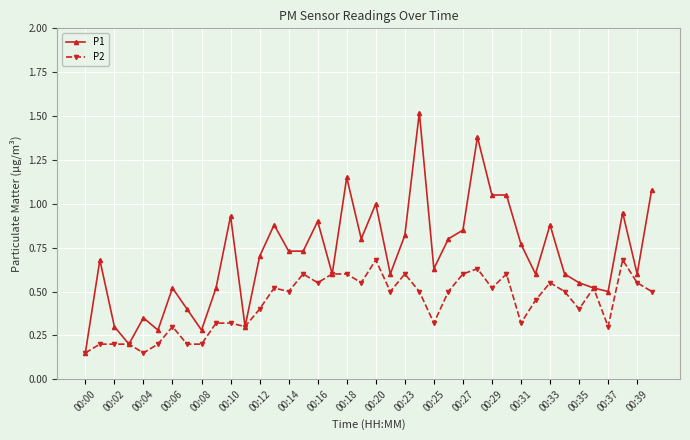

Rank the series by their average value, from lowest to highest.

P2, P1